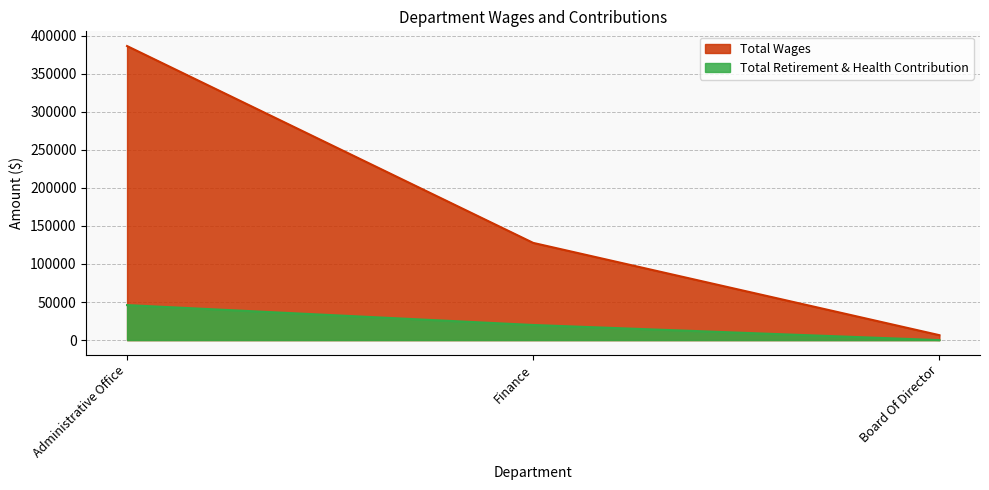

Which series has the widest spread of values?

Total Wages